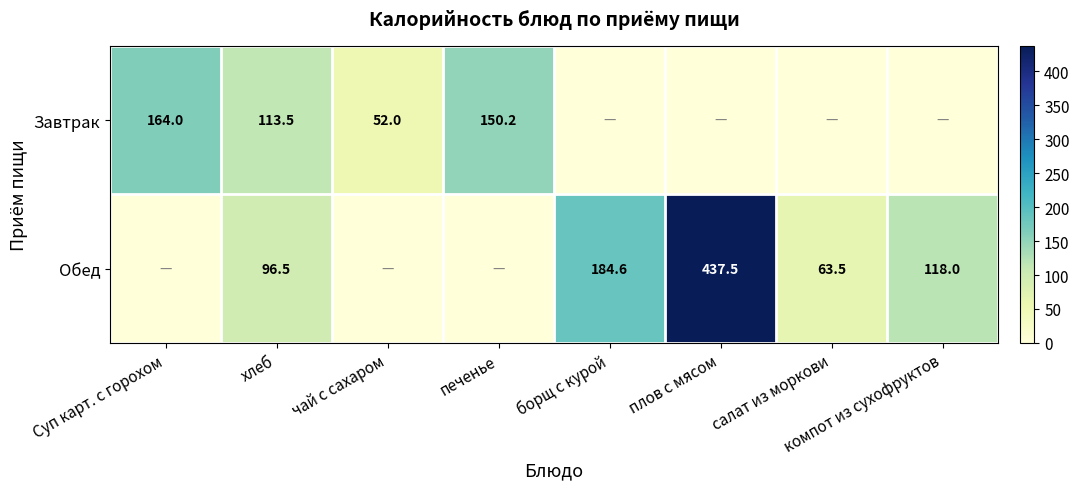

The Завтрак series shows 113.5 at хлеб. True or false?

True